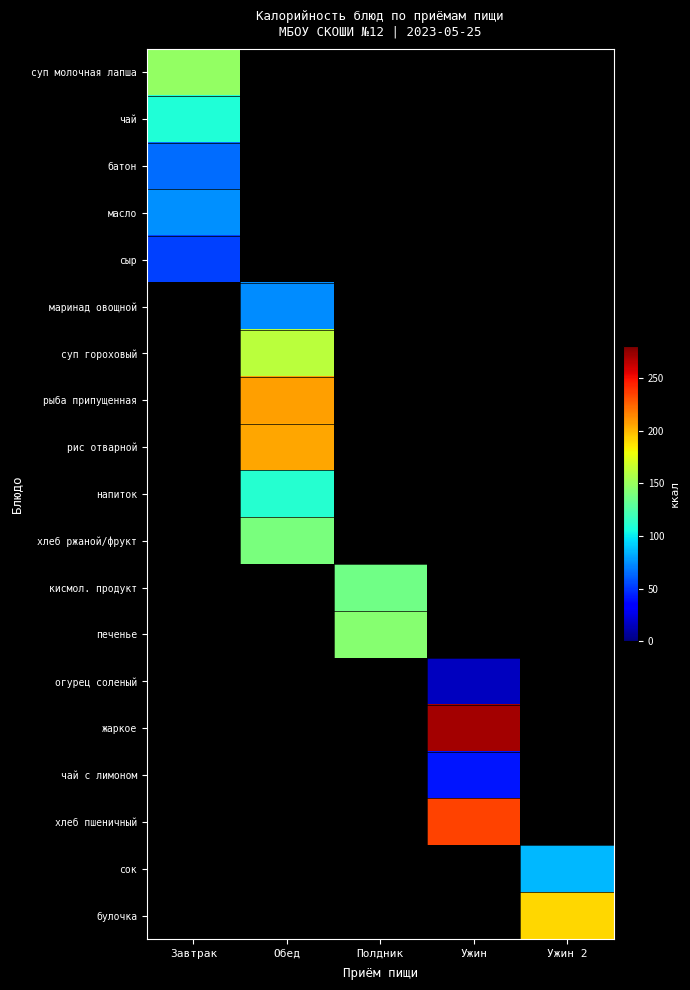

Between Обед and Ужин, which is larger?

Ужин